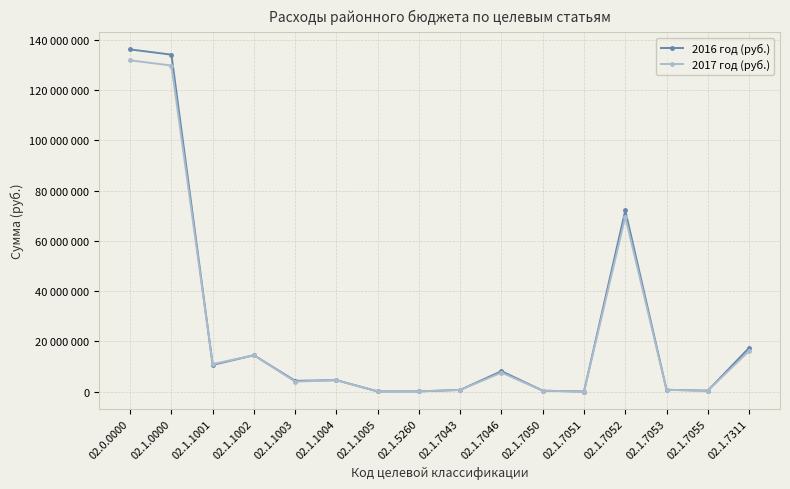

The 2016 год (руб.) series shows 374194 at 02.1.7050. True or false?

True